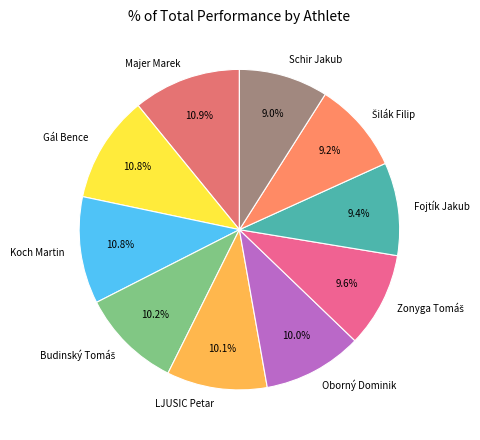

Is the sum of Oborný Dominik and Majer Marek greater than half?

No